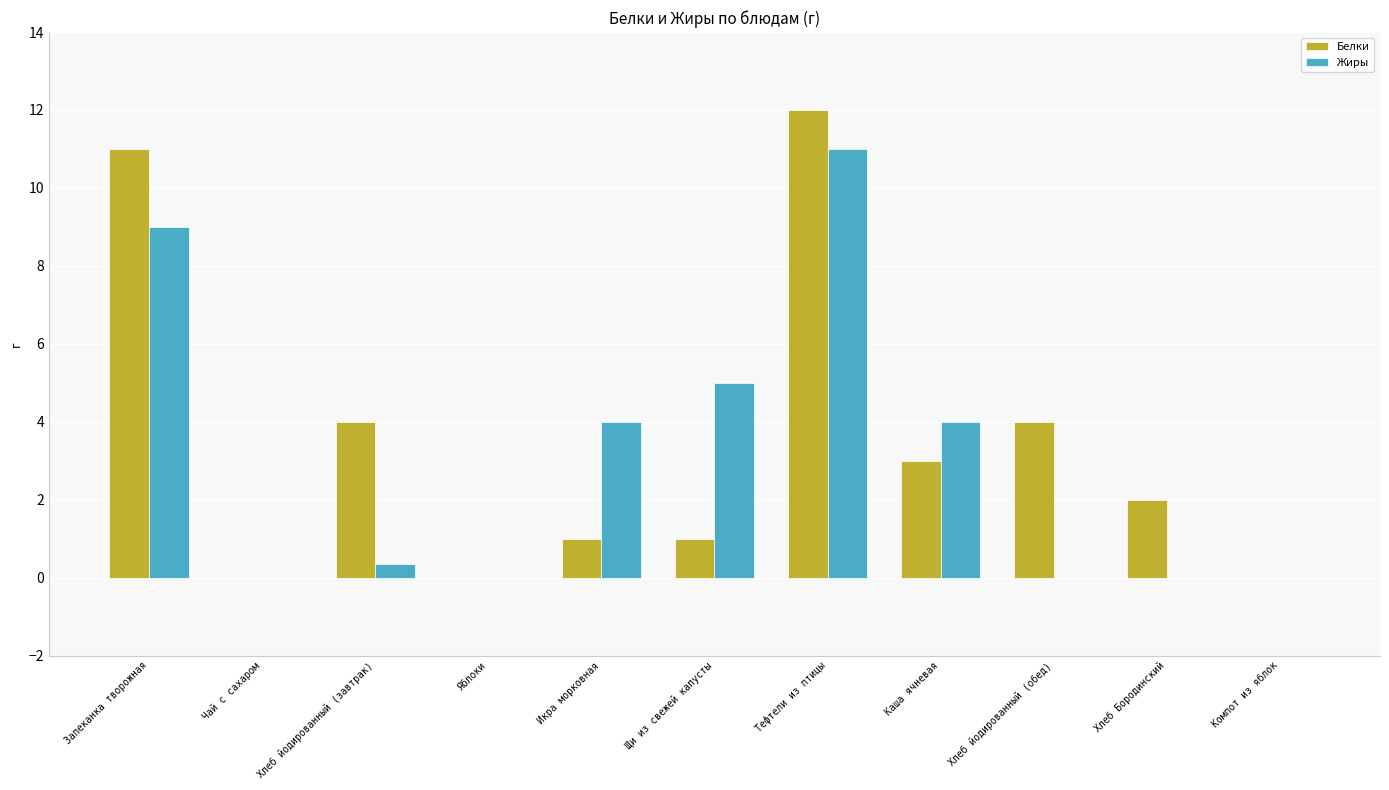

What is the total value across all series at Хлеб йодированный (обед)?

4.0